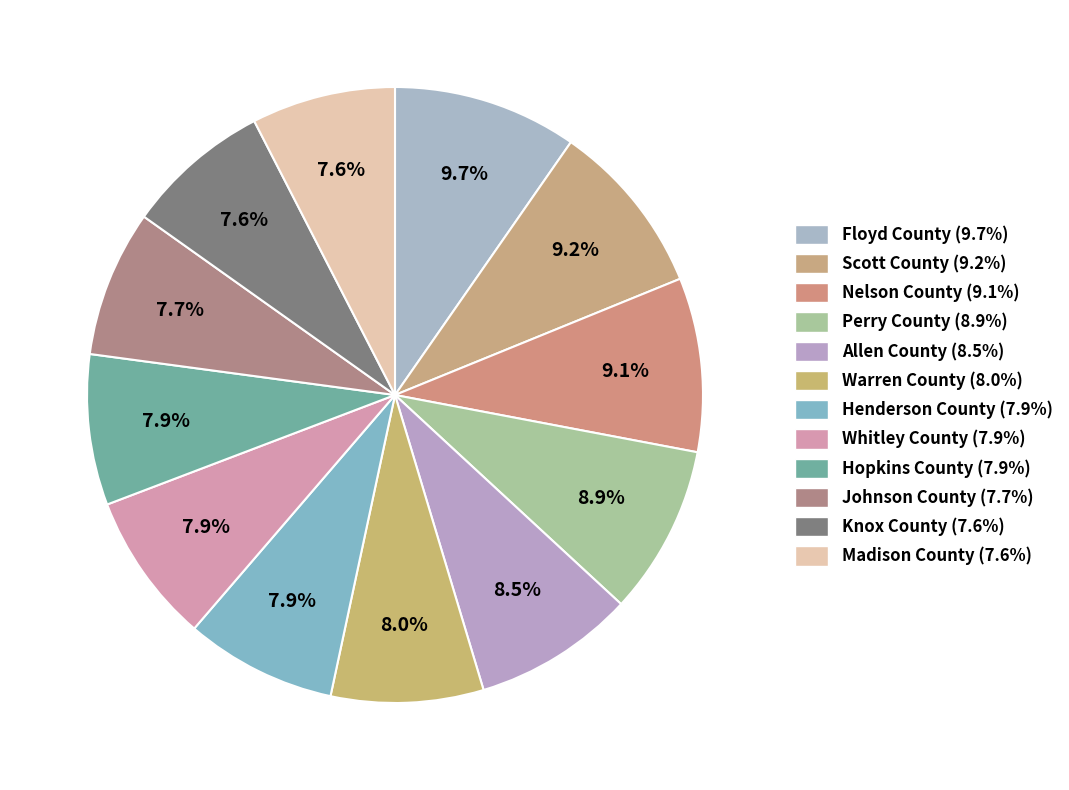

What portion of the pie excludes Nelson County?

90.9%